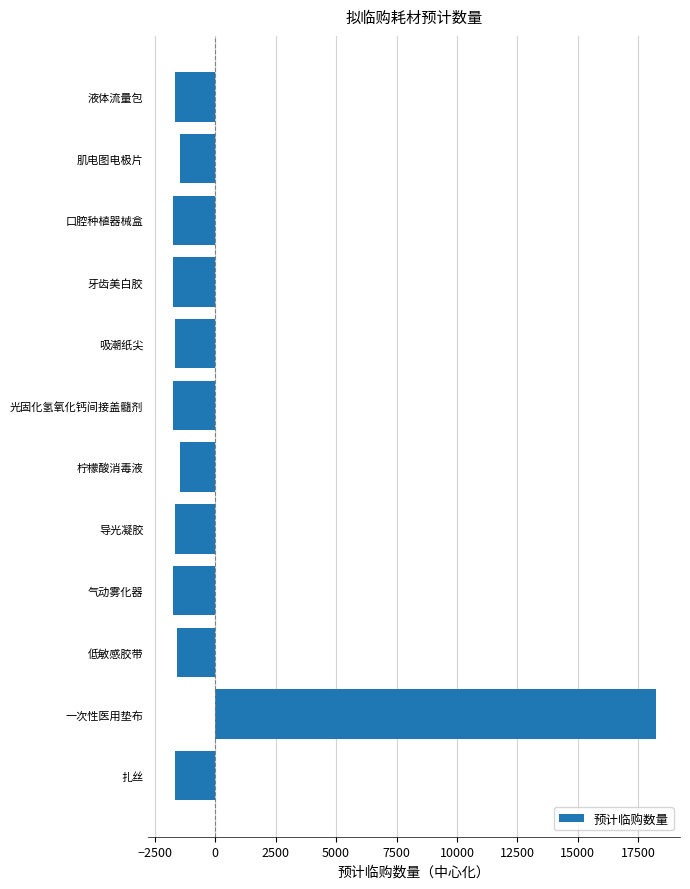

What is the difference between the maximum and second lowest values?

19999